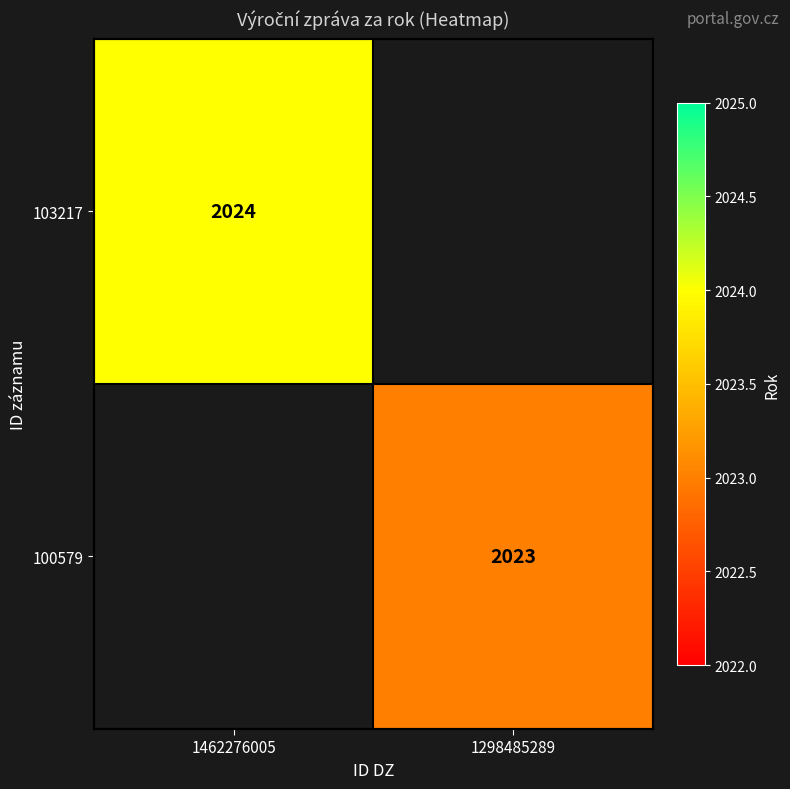

The value of 100579 at 1298485289 is 2023. True or false?

True